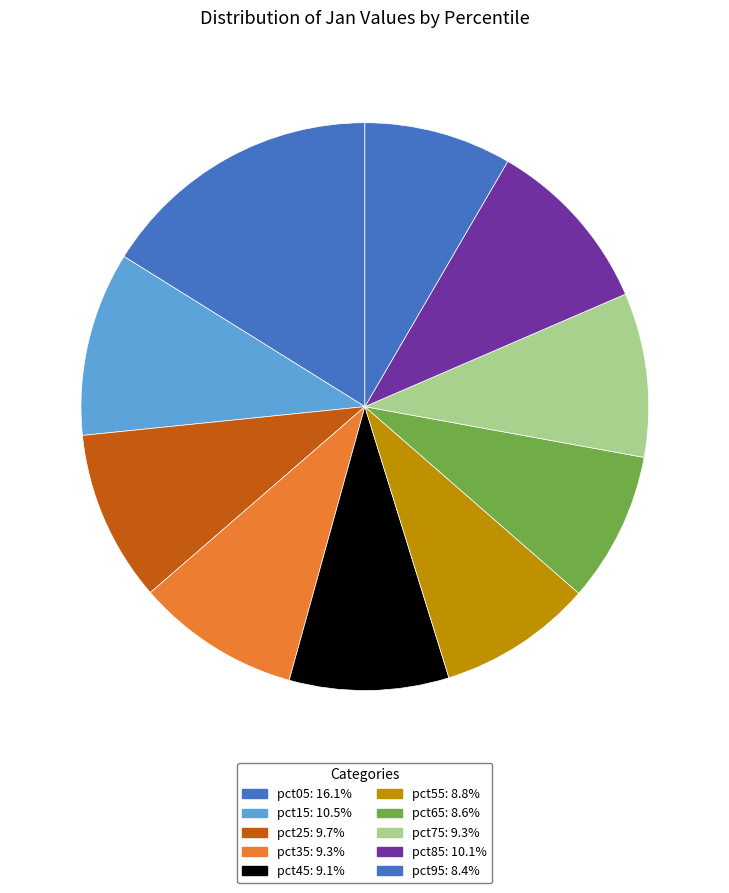

Combined, do pct95 and pct75 account for over 50%?

No